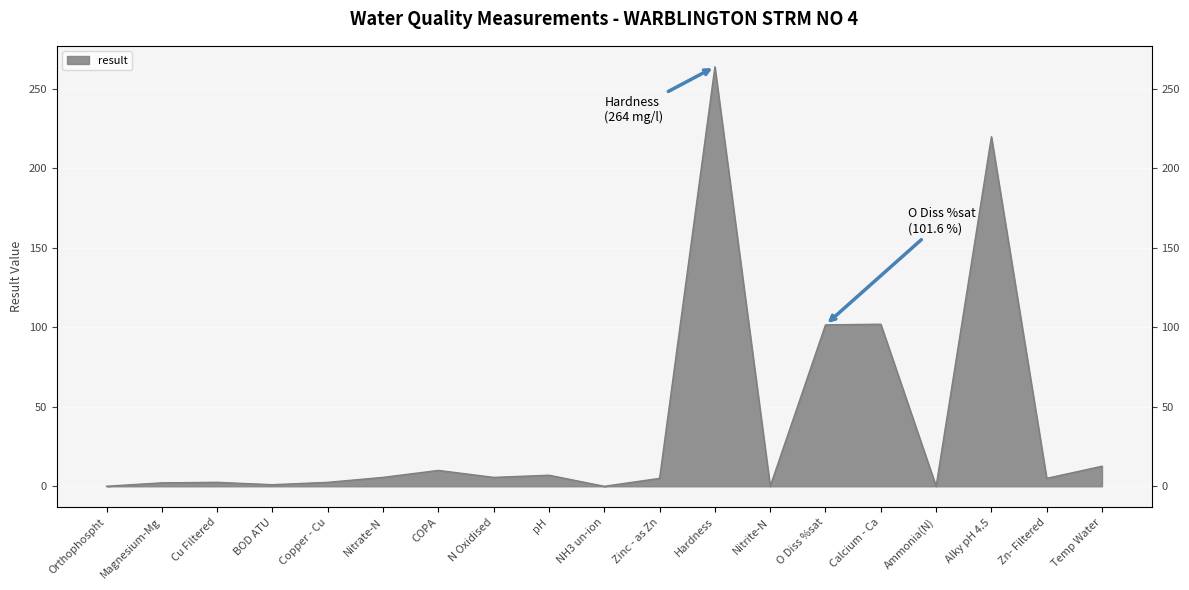

What is the difference between the values at Zinc - as Zn and Temp Water?

7.6